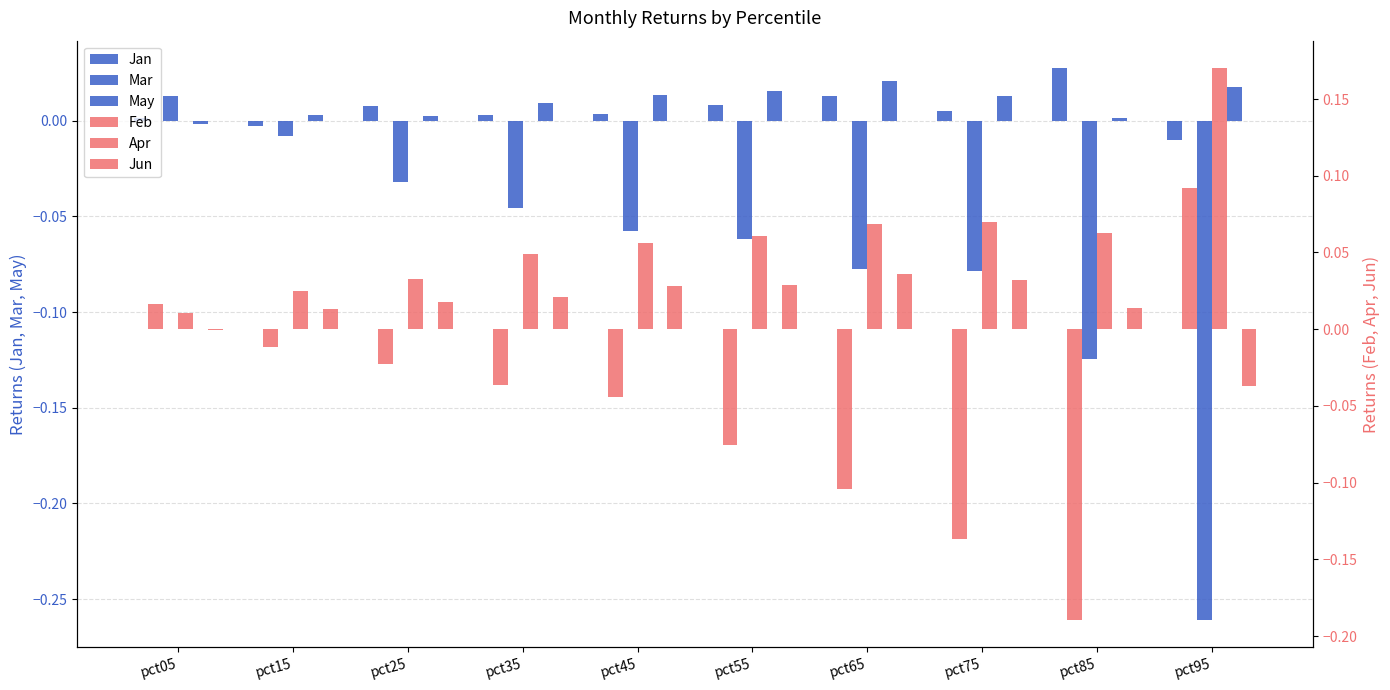

What is the total value across all series at pct85?

-0.2